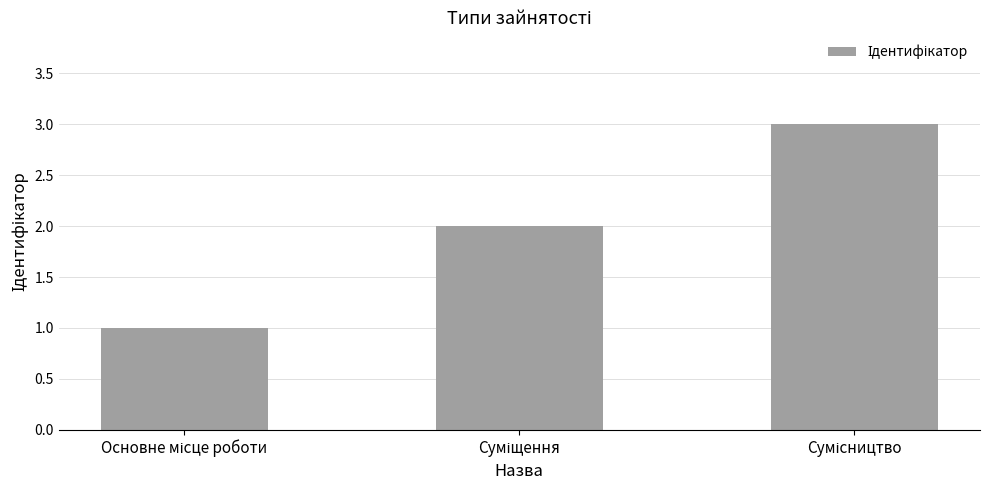

What is the greatest value displayed?

3